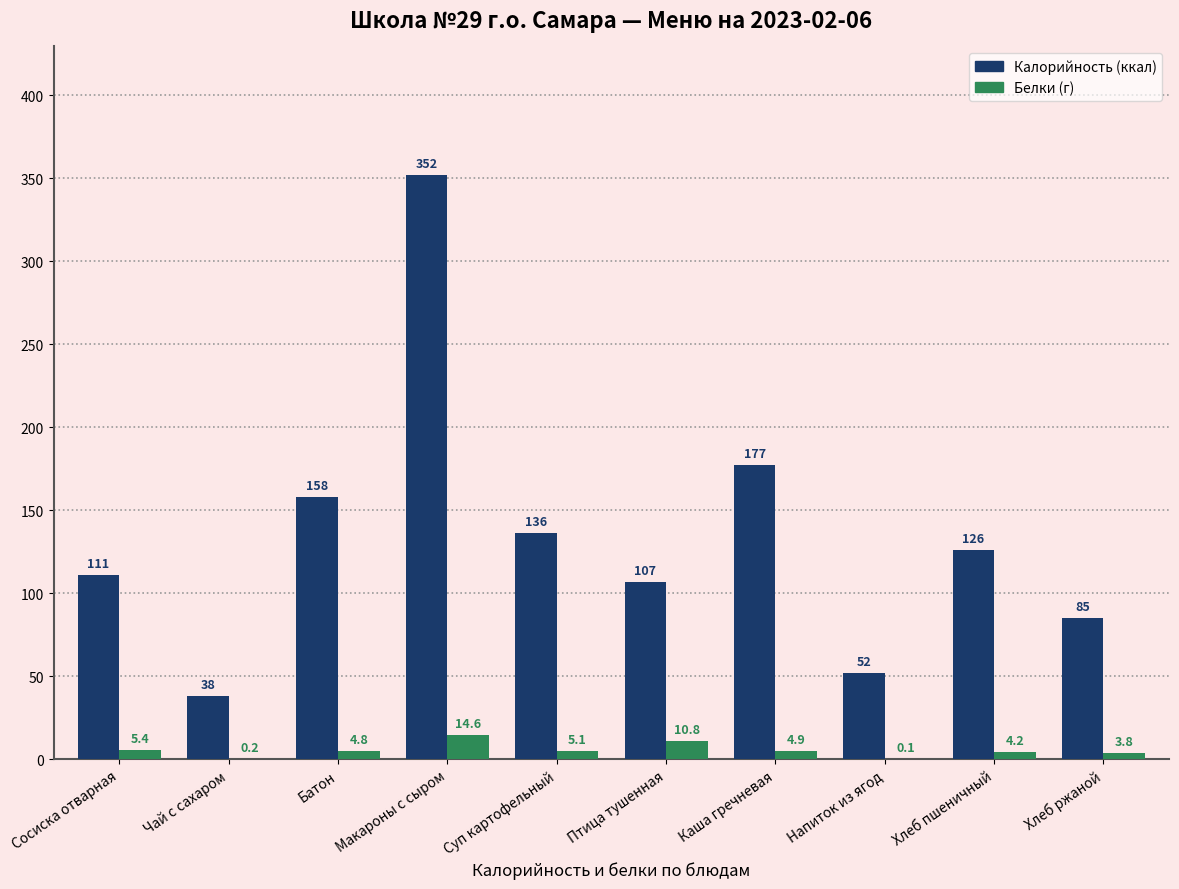

What is the maximum value shown in the chart?

352.0